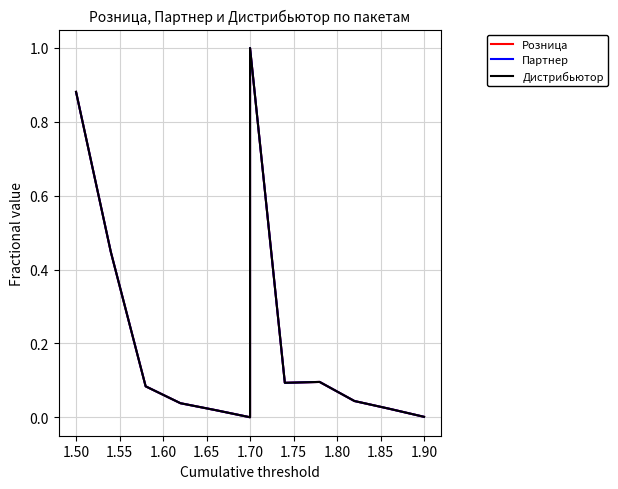

In Дистрибьютор, how many points are higher than both neighbors (excluding endpoints)?

2